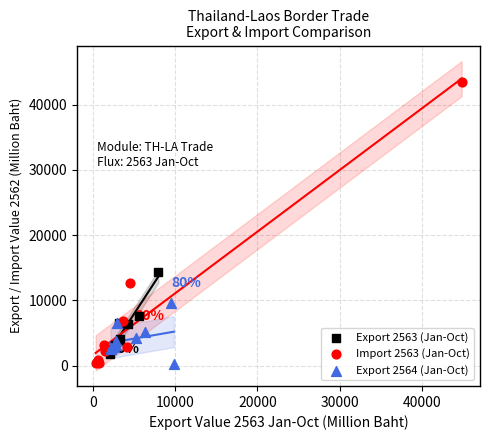

Which series reaches the maximum Y coordinate?

Import 2563 (Jan-Oct)